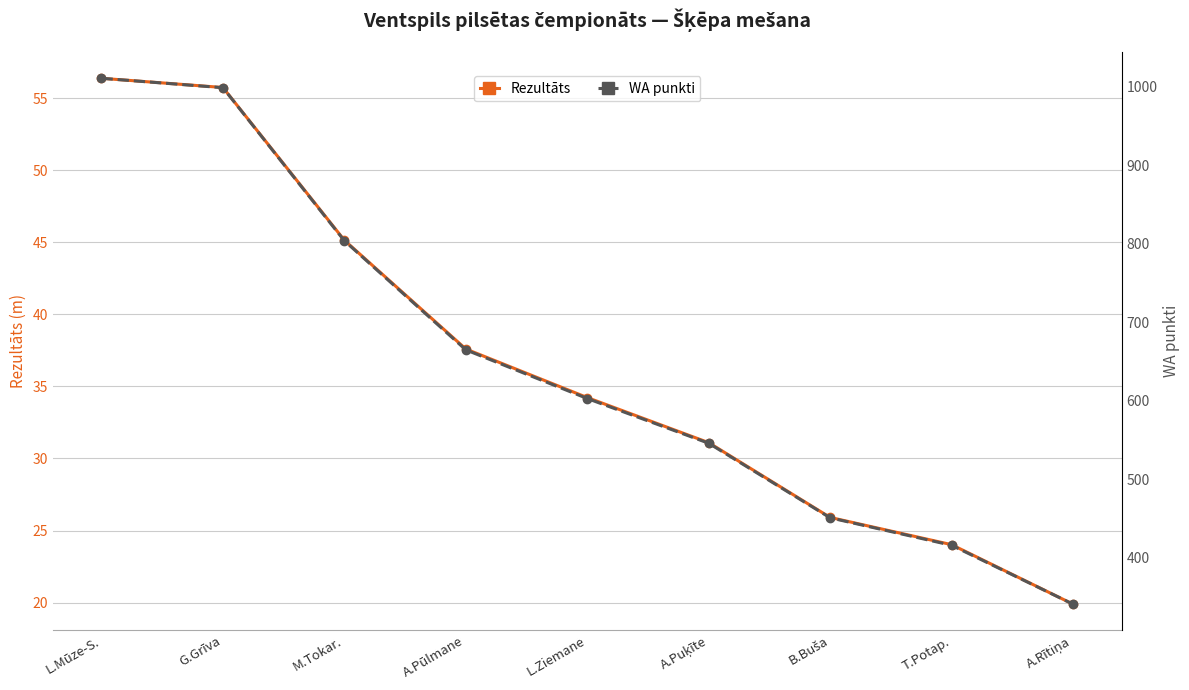

How many series are shown in this chart?

2